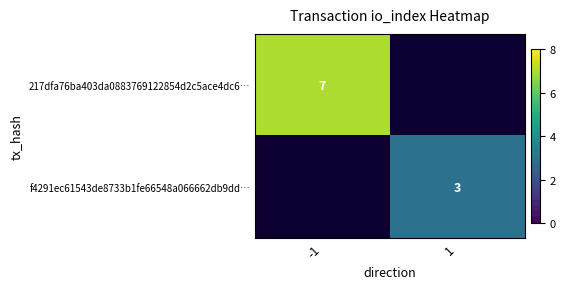

Is it true that f4291ec61543de8733b1fe66548a066662db9dd… equals 3 at 1?

True